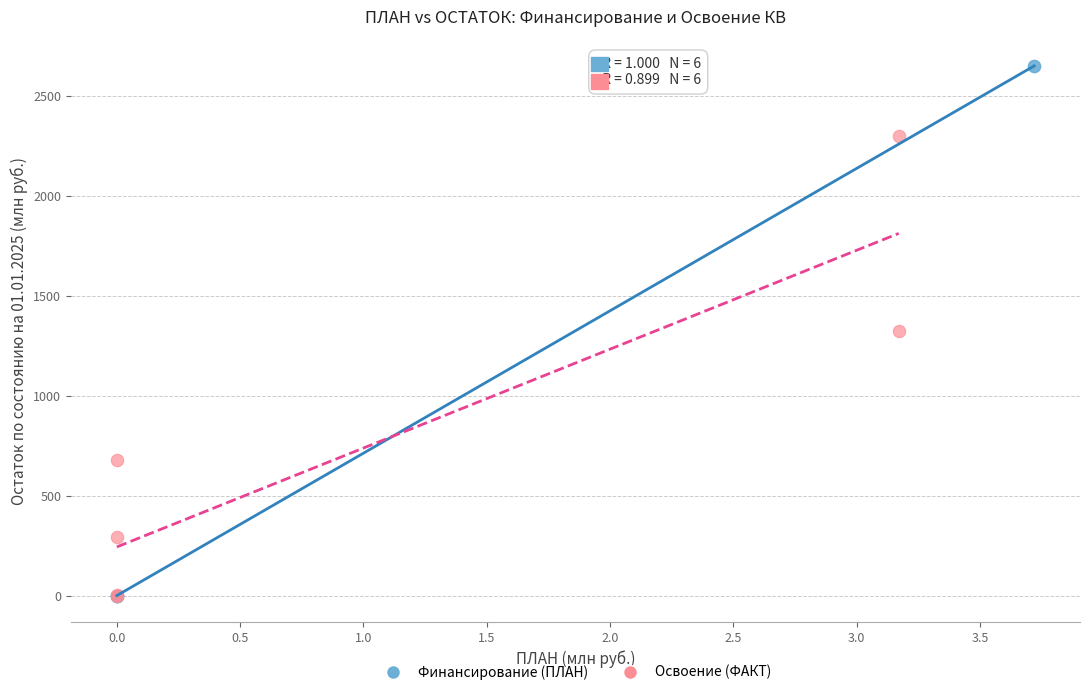

Which series contains the highest Y value?

Финансирование (ПЛАН)